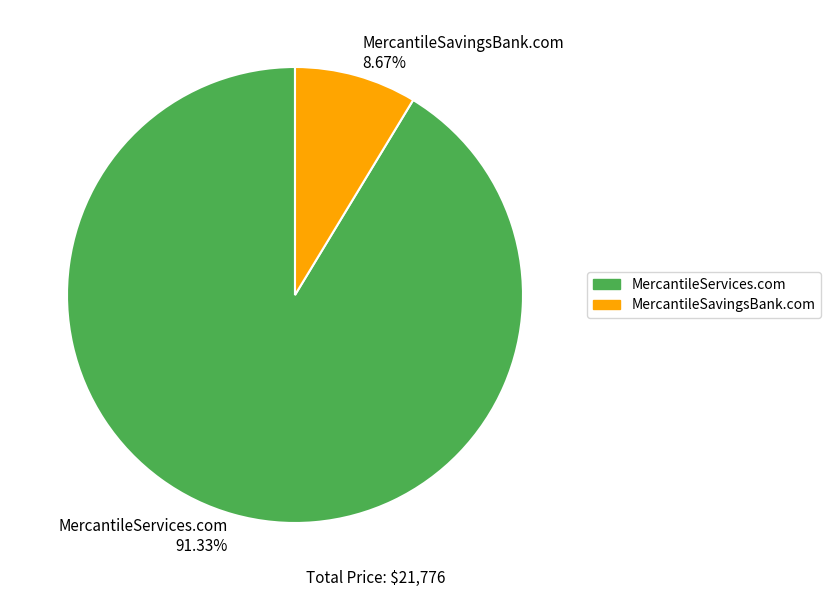

The MercantileServices.com slice represents 86% of the pie. True or false?

False